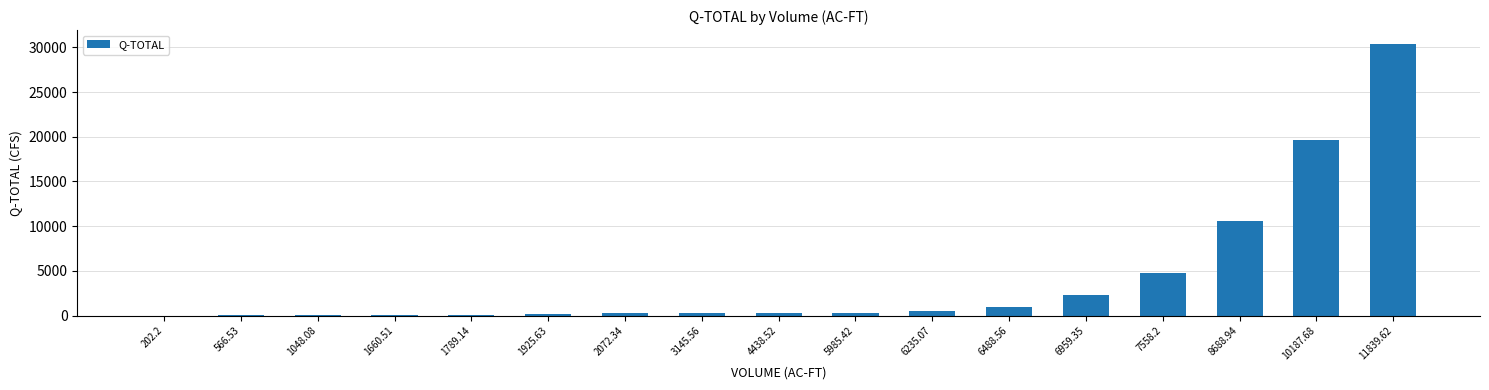

Is it true that the value at 6235.07 is 460.4?

True